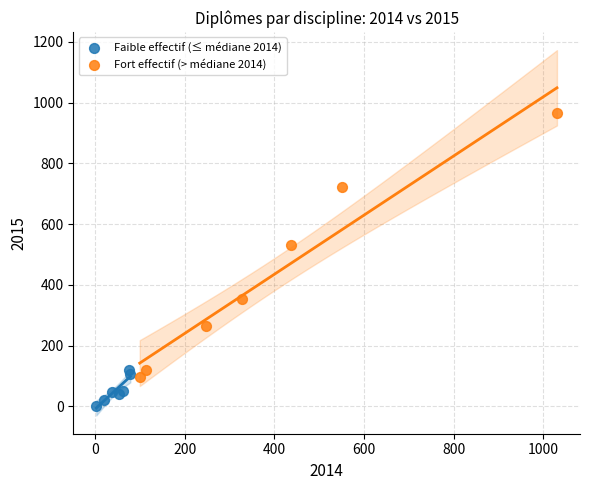

Which series reaches the maximum Y coordinate?

Fort effectif (> médiane 2014)